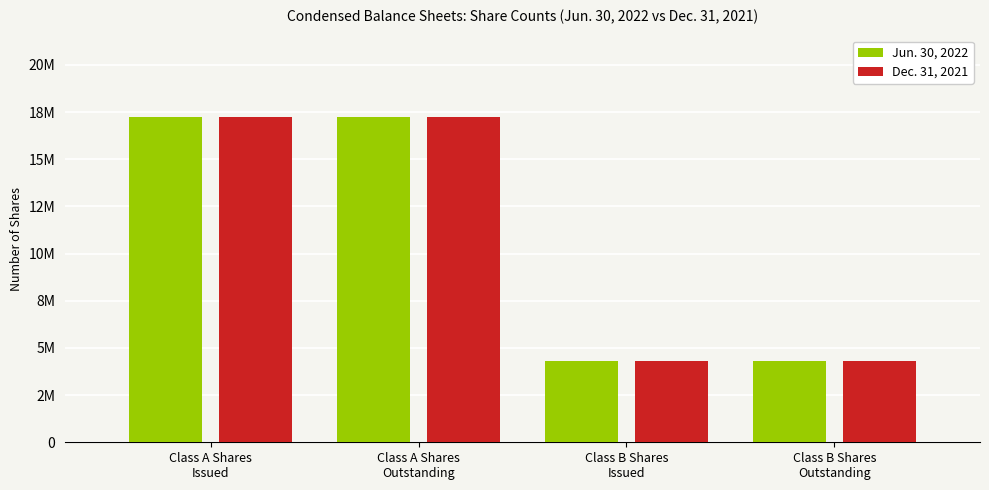

What are all the series names shown in the legend?

Jun. 30, 2022, Dec. 31, 2021